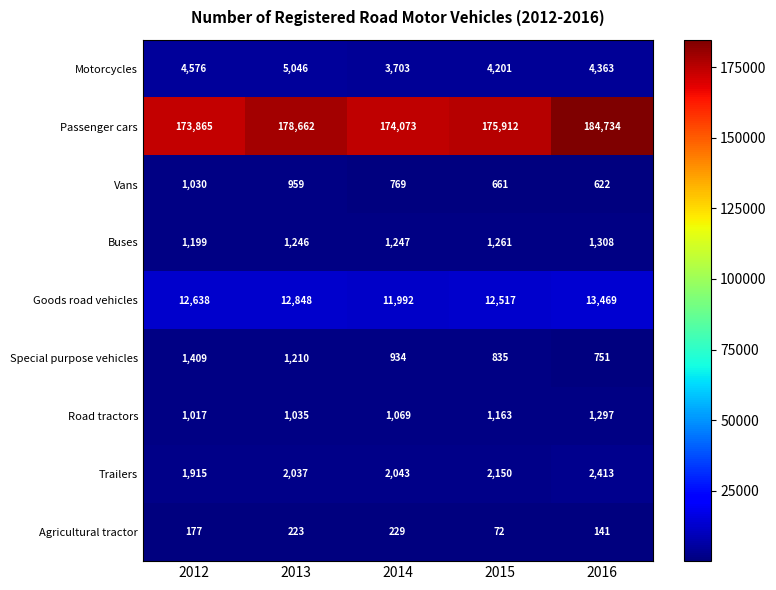

Where is Motorcycles nearest to the value 4374?

2016